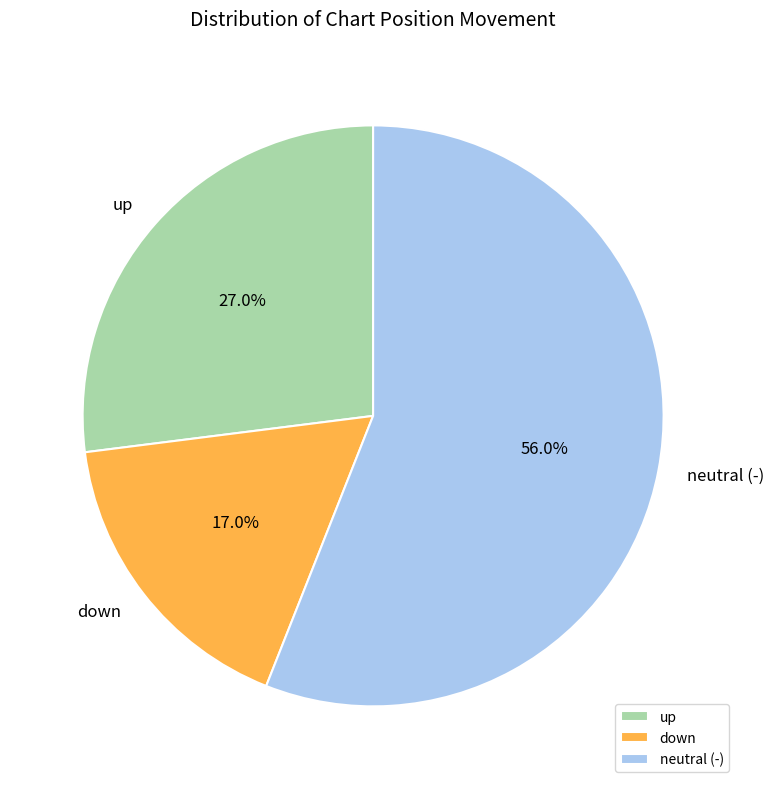

To the nearest percent, what percentage of the pie is down?

17%